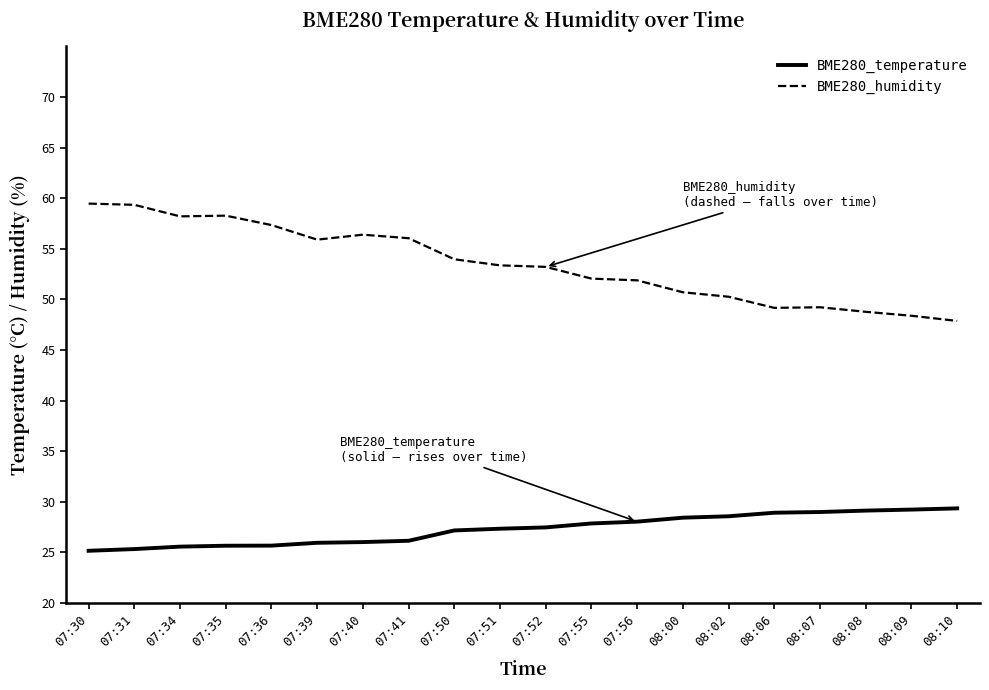

At which label does BME280_humidity first exceed 53?

07:30